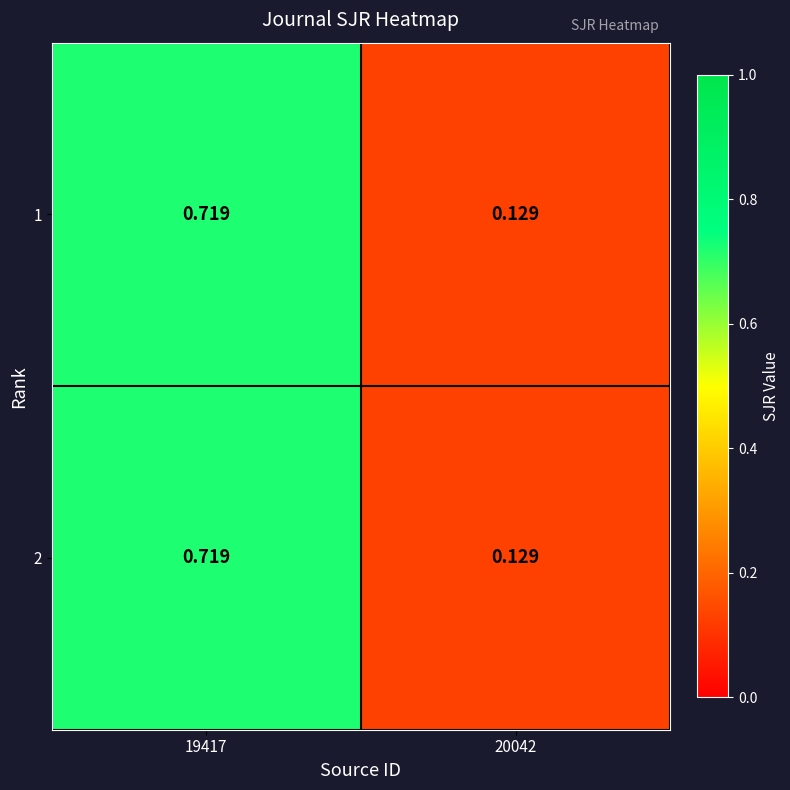

At which category is the sum across all series the highest?

19417